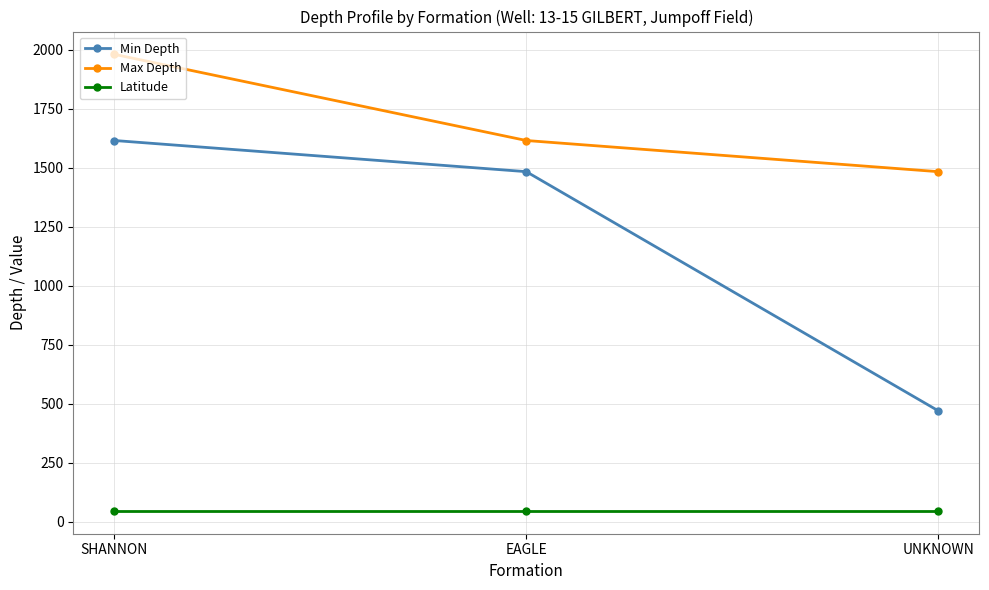

Which series has the largest total across all categories?

Max Depth